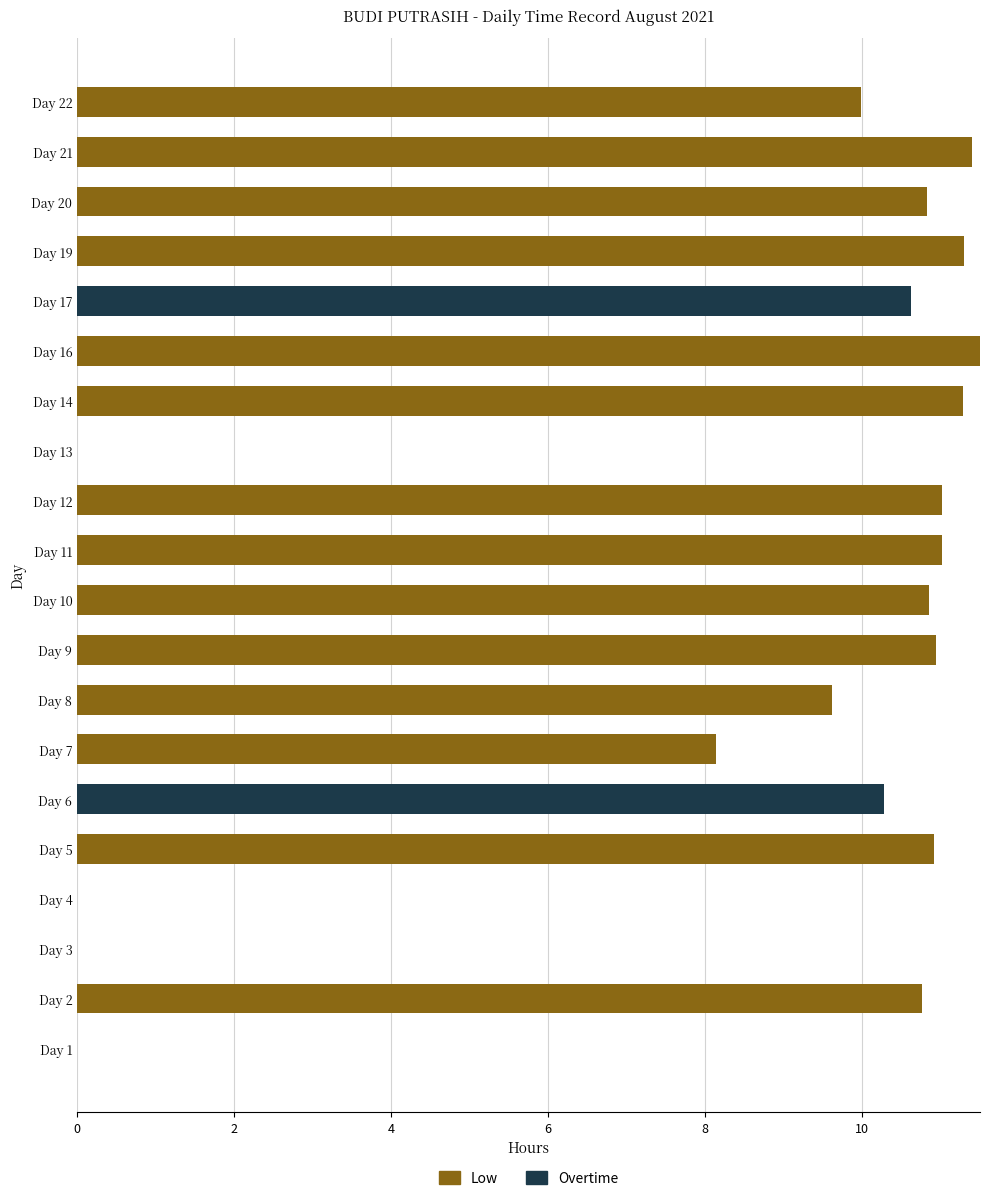

The value of Low at Day 13 is 6.0. True or false?

False